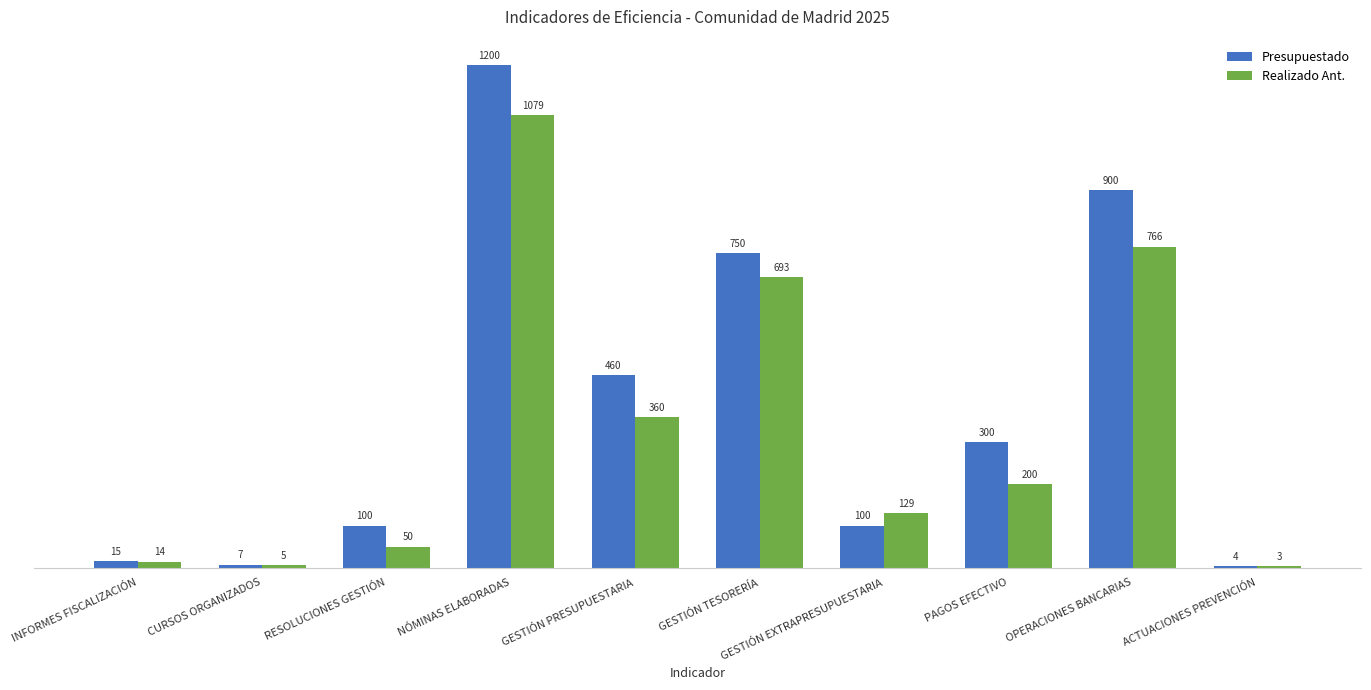

What is the maximum value for Presupuestado?

1200